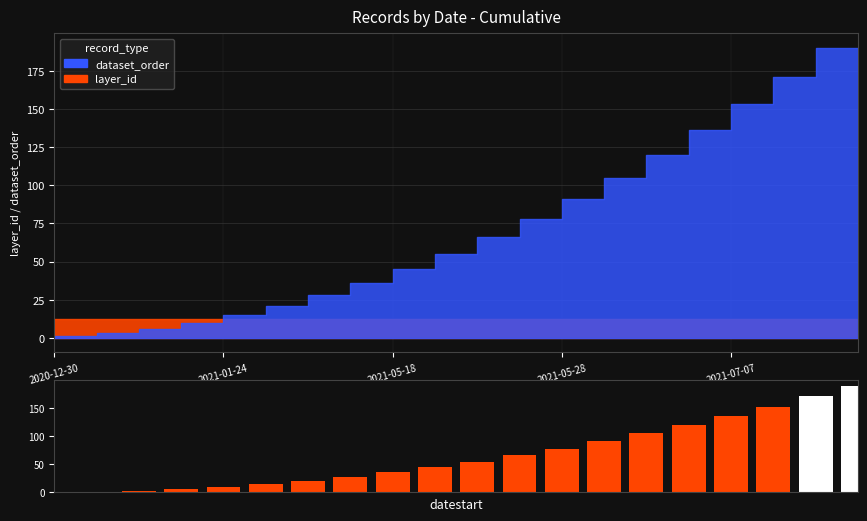

Reading left to right, transcribe all the data shown in this chart.

0	1	3	6	10	15	21	28	36	45	55	66	78	91	105	120	136	153	171	190